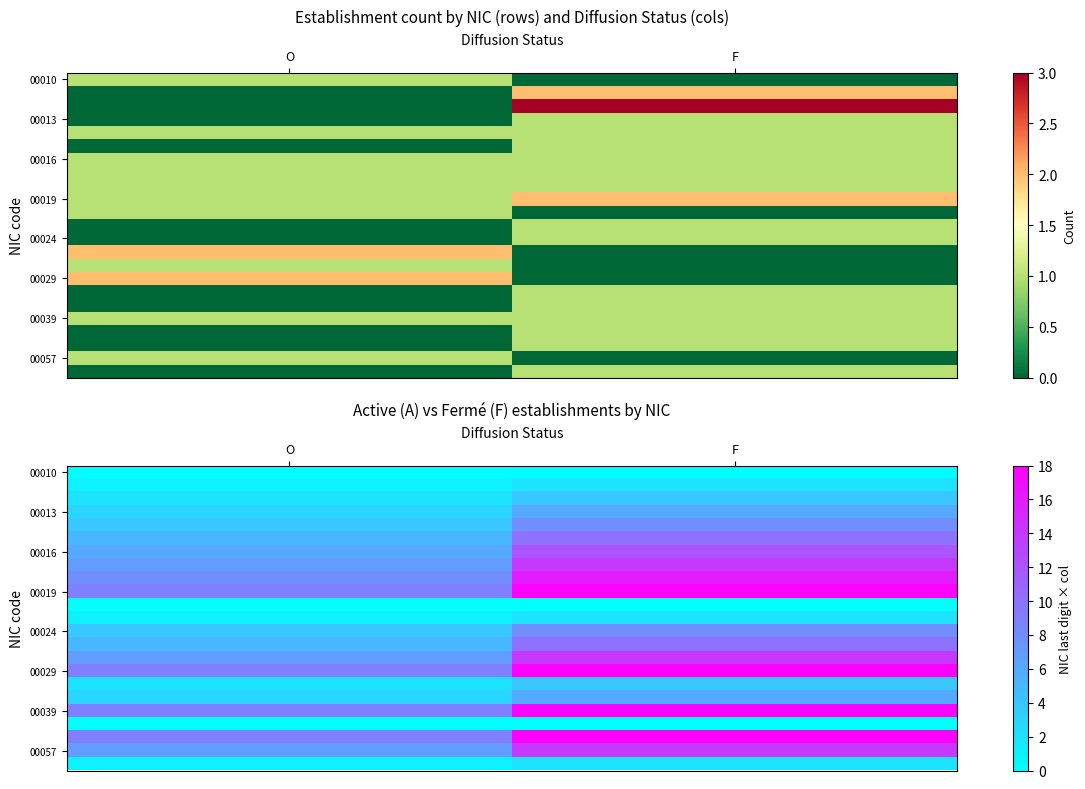

What is the spread (max minus min) of values at F?

18